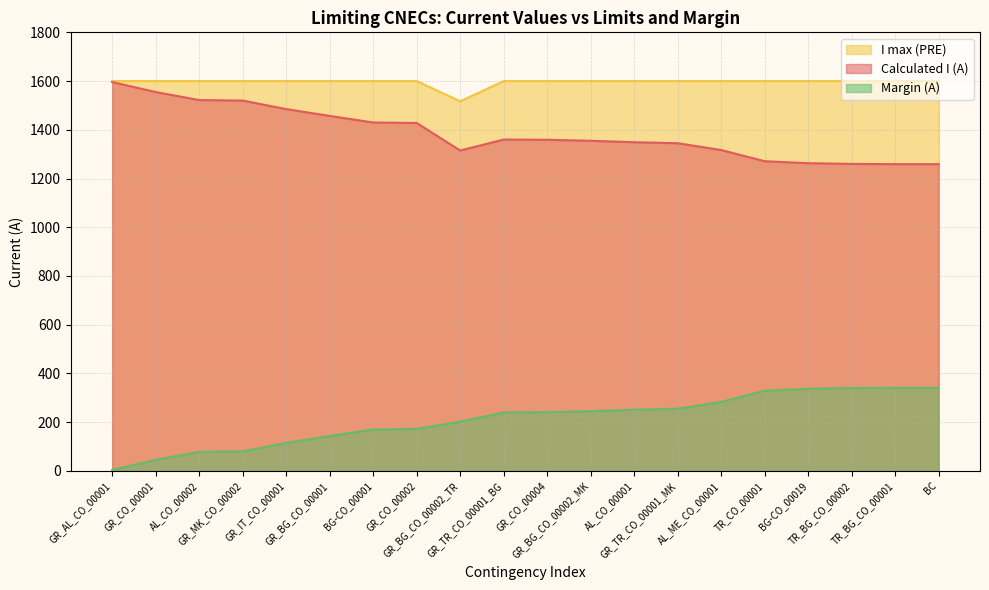

Where is Margin (A) nearest to the value 172?

GR_CO_00002